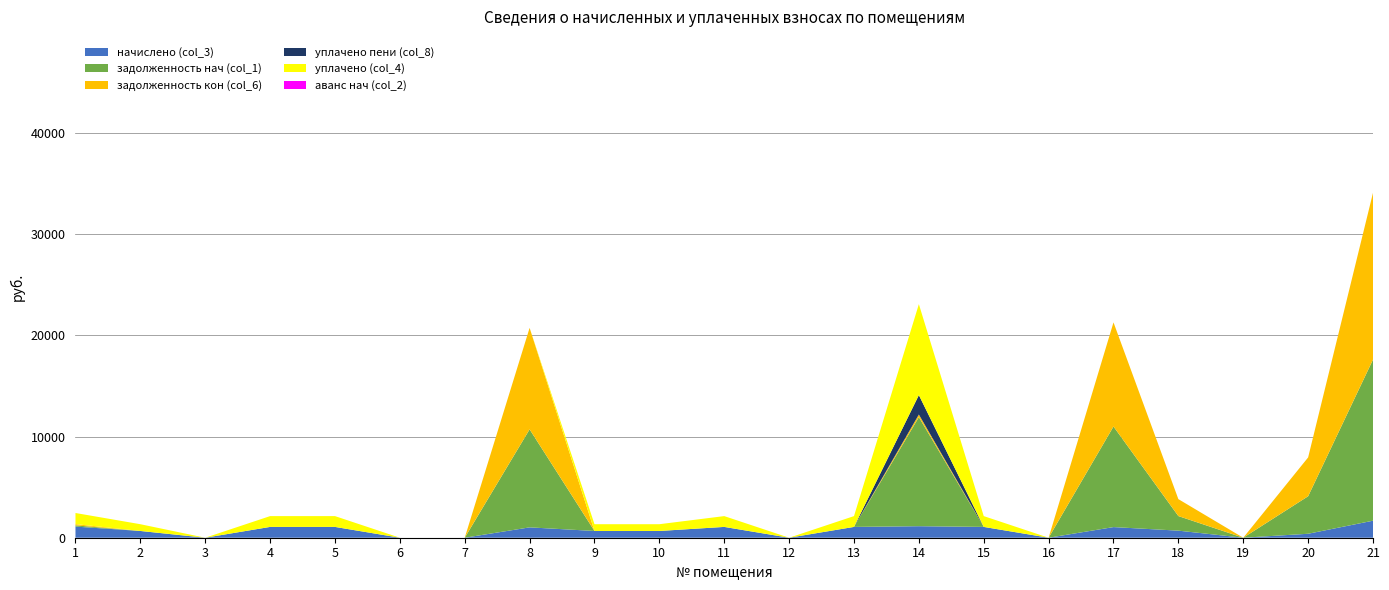

Reading left to right, transcribe all the data shown in this chart.

начислено (col_3): 1100.4	668.2	0.0	1069.2	1069.2	0.0	0.0	1024.7	668.2	668.2	1069.2	0.0	1069.2	1140.5	1069.2	0.0	1051.4	699.5	0.0	392.0	1684.0
задолженность нач (col_1): 122.3	0.0	0.0	0.0	0.0	0.0	0.0	9694.9	0.0	0.0	0.0	0.0	0.0	10790.8	0.0	0.0	9947.8	1442.2	0.0	3709.4	15933.4
задолженность кон (col_6): 122.3	0.0	0.0	0.0	0.0	0.0	0.0	10036.4	0.0	0.0	0.0	0.0	0.0	253.4	0.0	0.0	10298.2	1675.3	0.0	3840.1	16494.7
уплачено пени (col_8): 0.0	0.0	0.0	0.0	0.0	0.0	0.0	0.0	0.0	0.0	0.0	0.0	0.0	1920.4	0.0	0.0	0.0	0.0	0.0	0.0	0.0
уплачено (col_4): 1100.4	668.2	0.0	1069.2	1069.2	0.0	0.0	0.0	668.2	668.2	1069.2	0.0	1069.2	8997.1	1069.2	0.0	0.0	0.0	0.0	0.0	0.0
аванс нач (col_2): 0.0	0.0	0.0	0.0	0.0	0.0	0.0	0.0	0.0	0.0	0.0	0.0	0.0	0.0	0.0	0.0	0.0	0.0	0.0	0.0	0.0